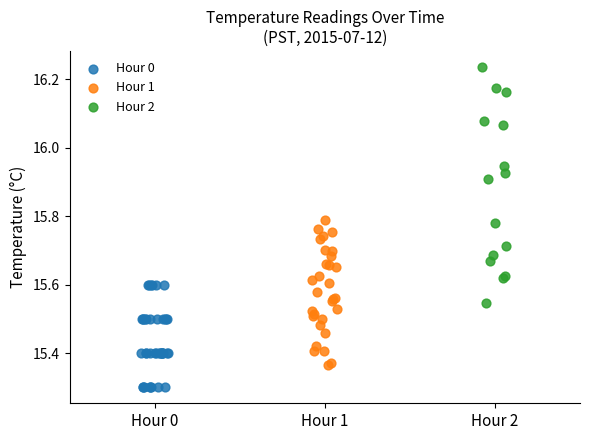

Which series has the largest Y range (max minus min)?

Hour 2